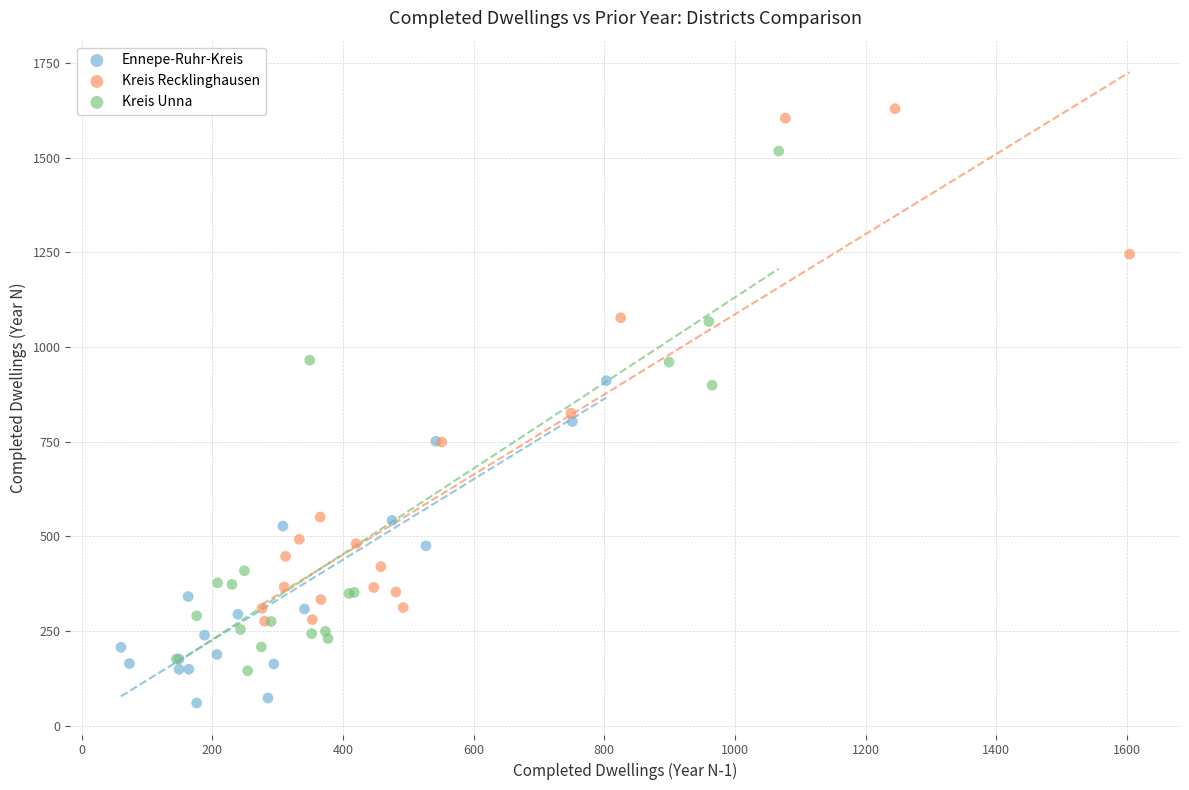

Which series reaches the maximum Y coordinate?

Kreis Recklinghausen